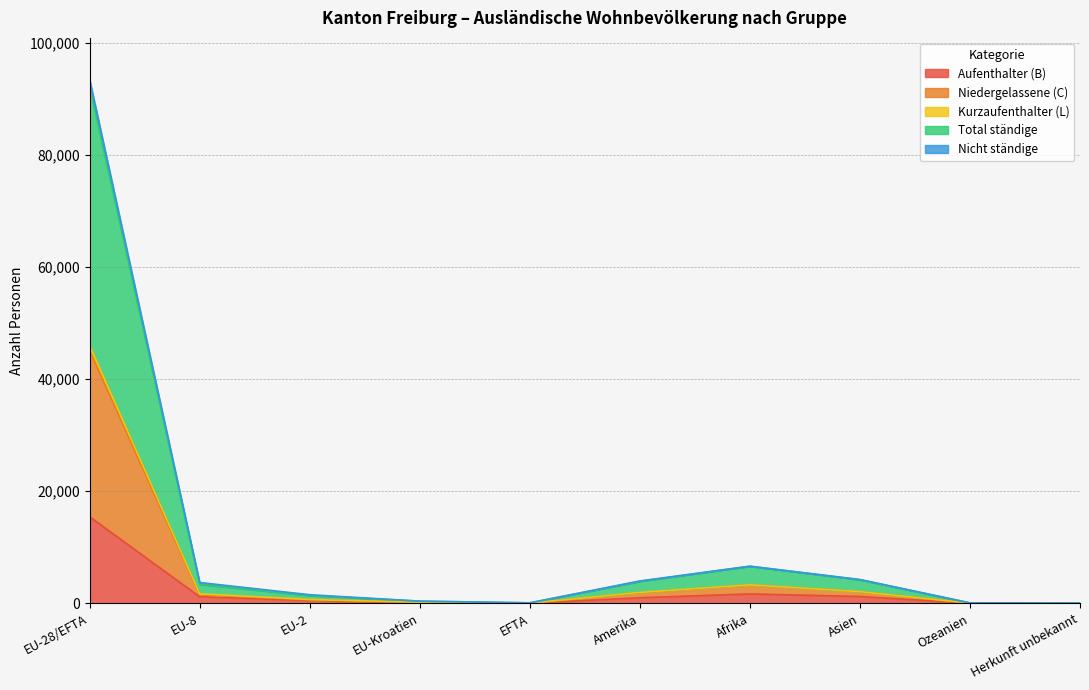

What is the maximum value for Aufenthalter (B)?

15436